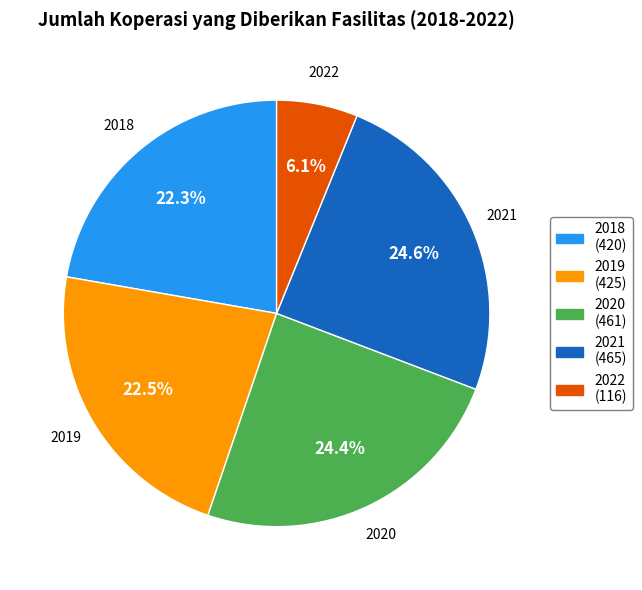

What is the smallest slice in the pie chart?

2022